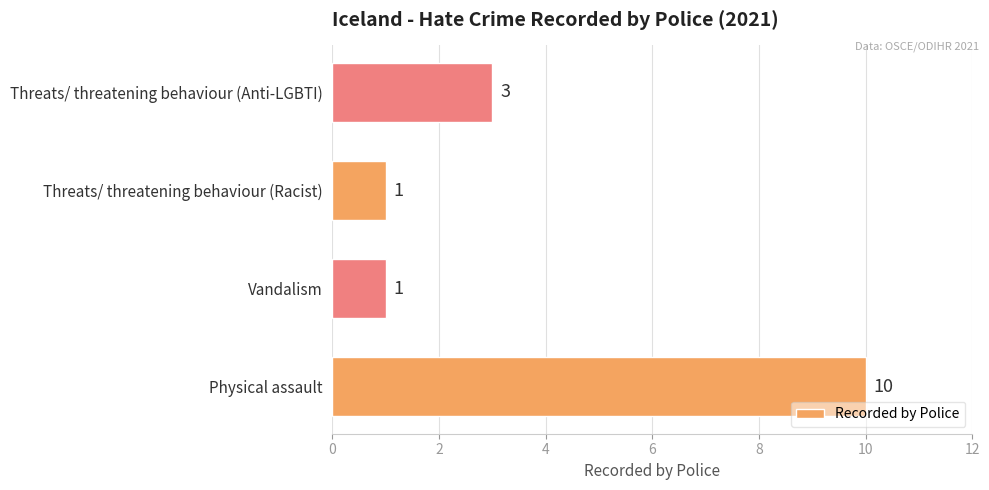

Does the chart contain any negative values?

No